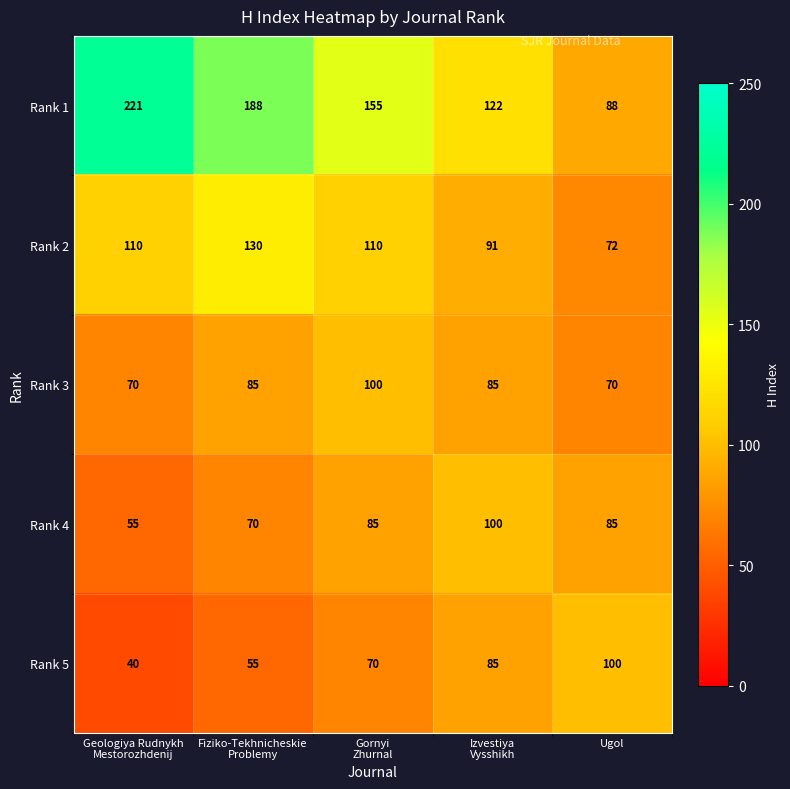

What is the difference between the maximum and minimum values in the Rank 5 series?

60